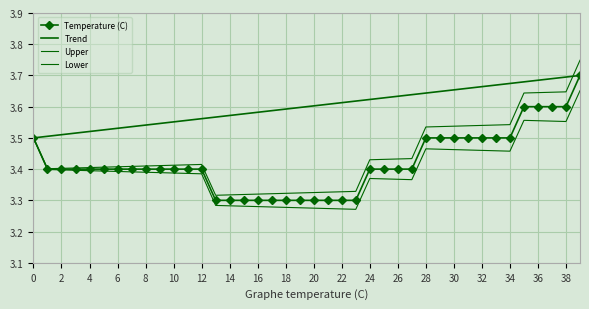

Which category has the highest value across all series?

39